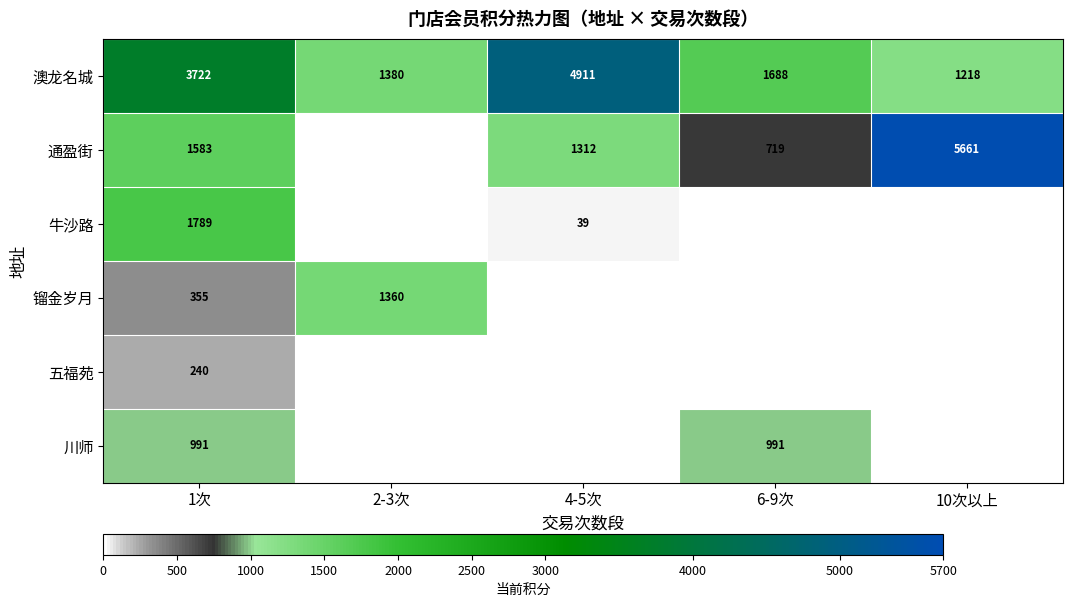

What is the difference between the maximum and minimum values in the 澳龙名城 series?

3693